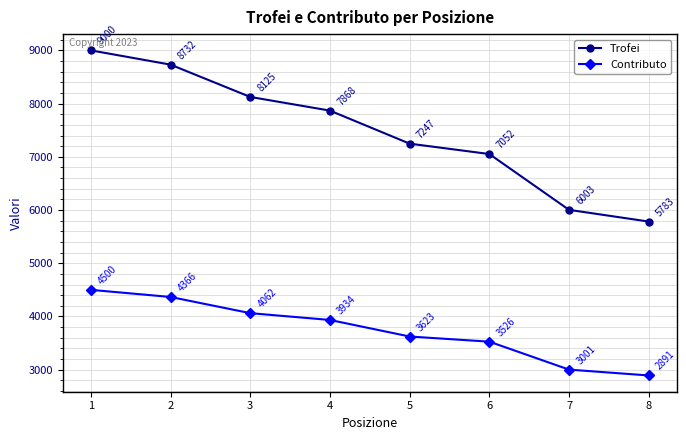

True or false: Trofei and Contributo cross at least once.

False